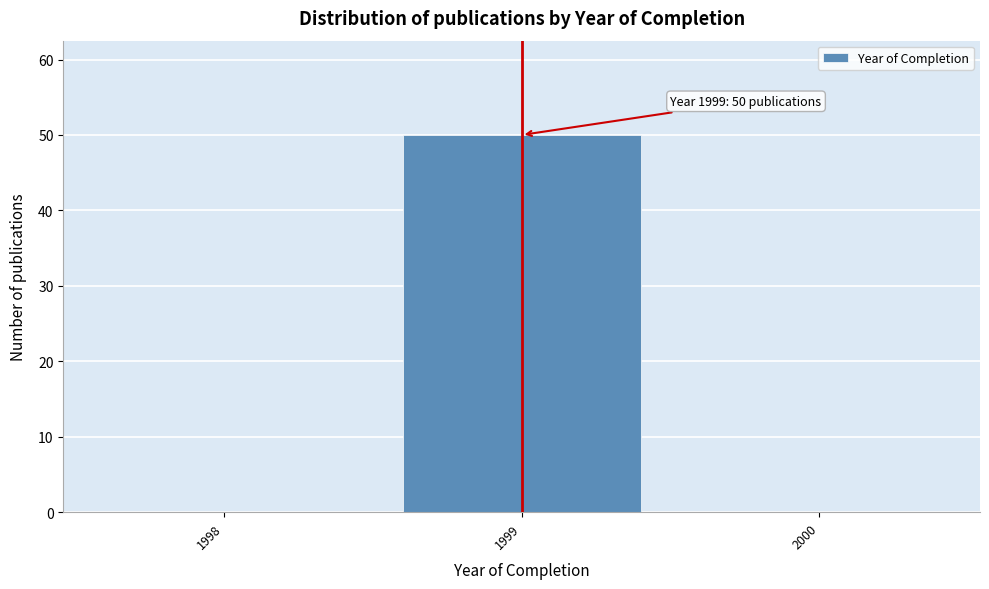

Reading left to right, what are all the values shown in this chart?

1998=0	1999=50	2000=0